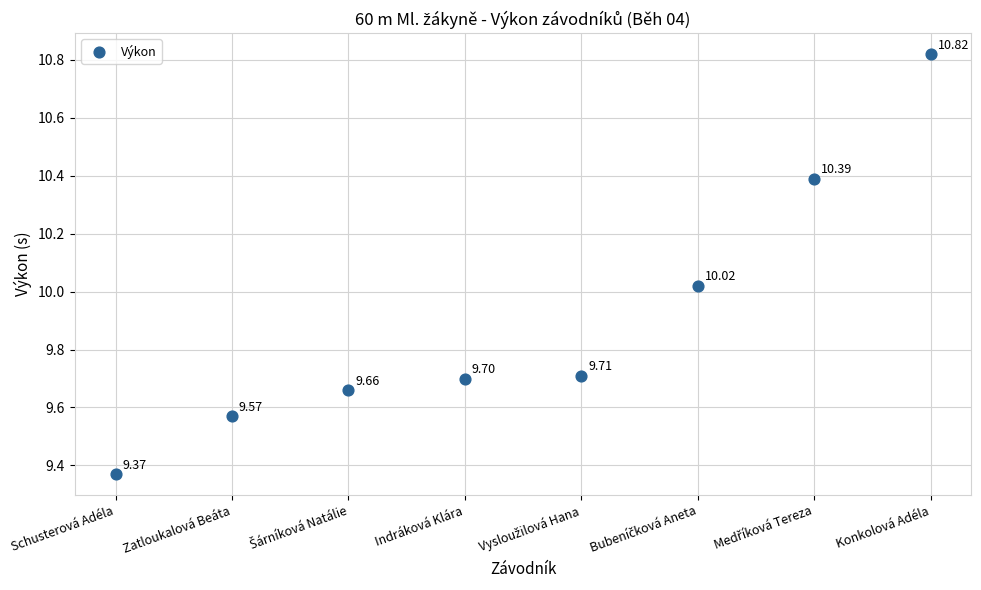

What is the average Y value?

9.9